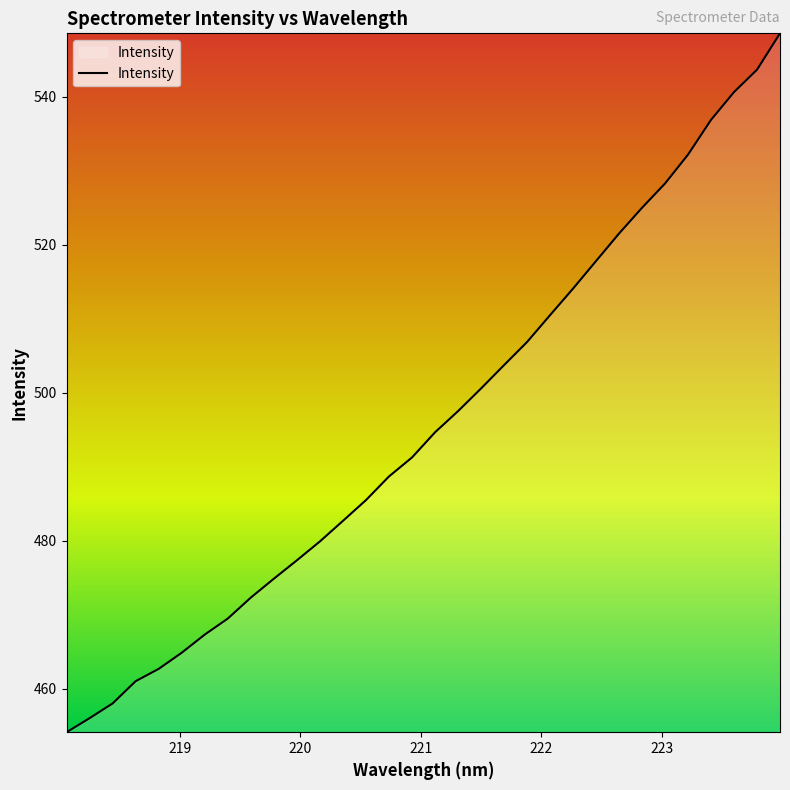

What is the maximum value shown in the chart?

548.6